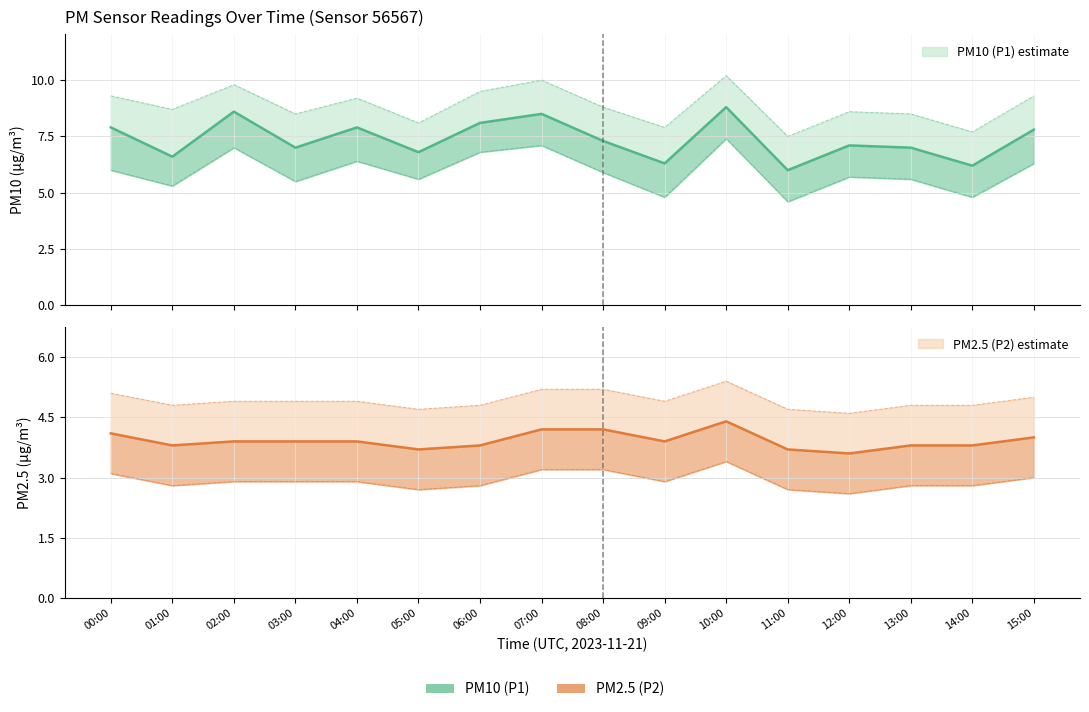

Is the value of P2 at 06:00 greater than the value of P1 at 15:00?

No